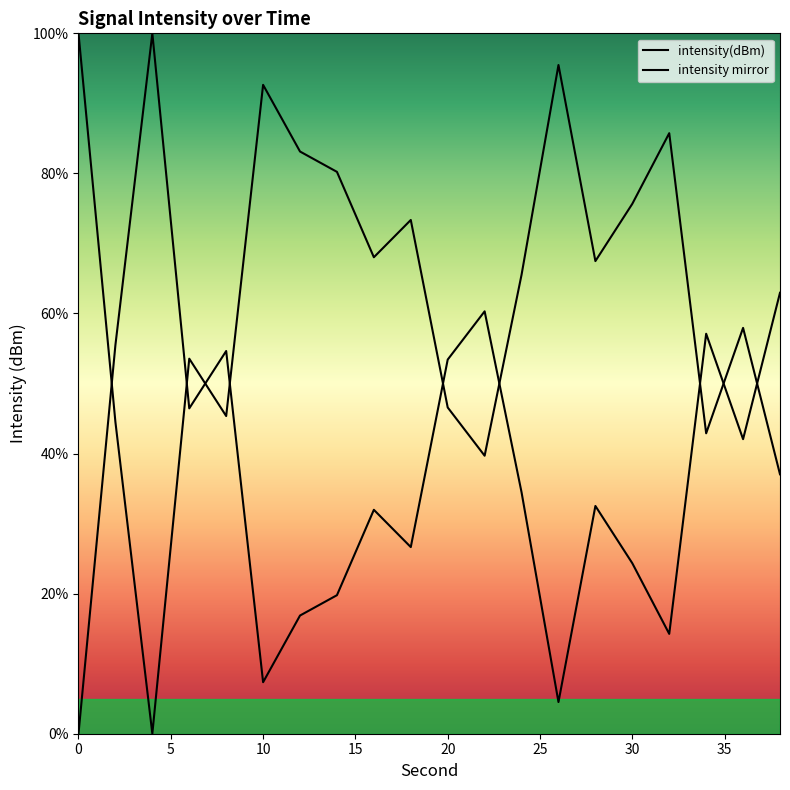

Is this an area chart (filled region under the line)?

No